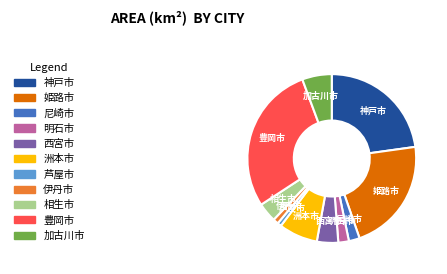

The 豊岡市 slice represents 20% of the pie. True or false?

False